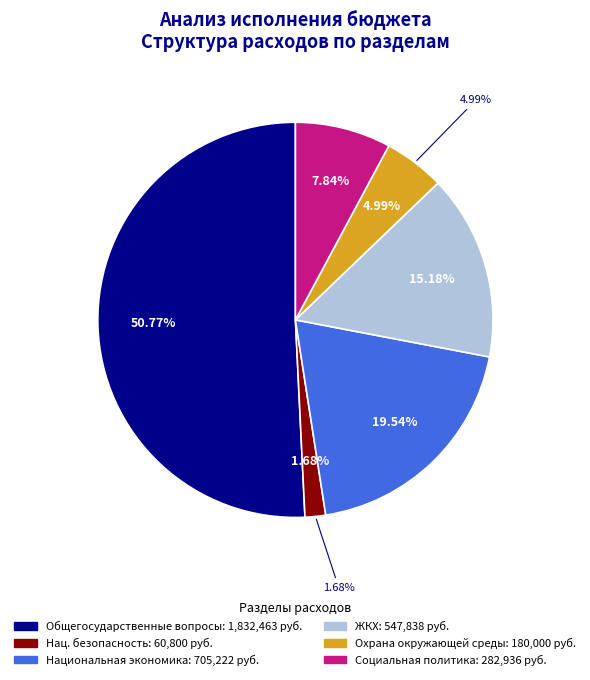

What portion of the pie excludes ОХРАНА ОКРУЖАЮЩЕЙ СРЕДЫ?

95.0%